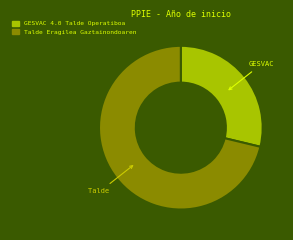

Rank the categories by value from lowest to highest.

GESVAC 4.0 Talde Operatiboa, Talde Eragilea Gaztainondoaren